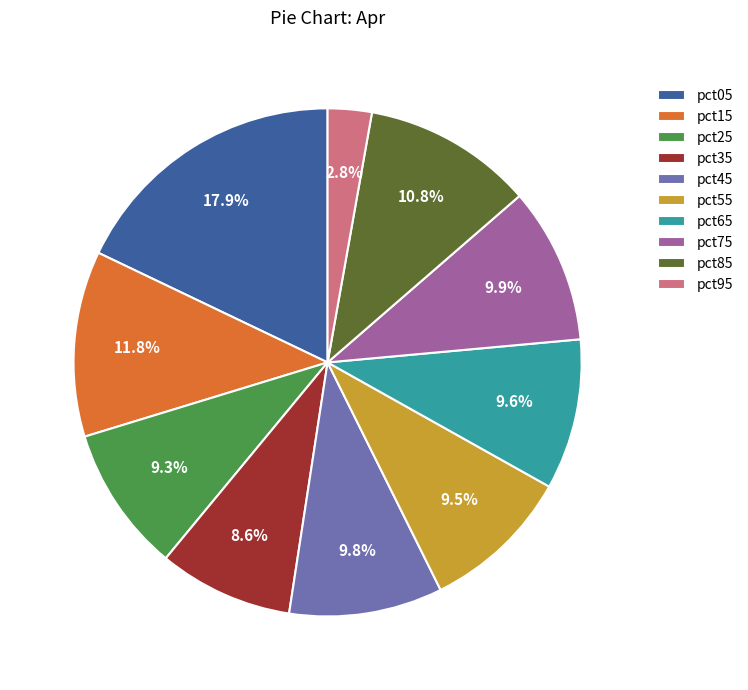

Is there a majority slice in this chart?

No